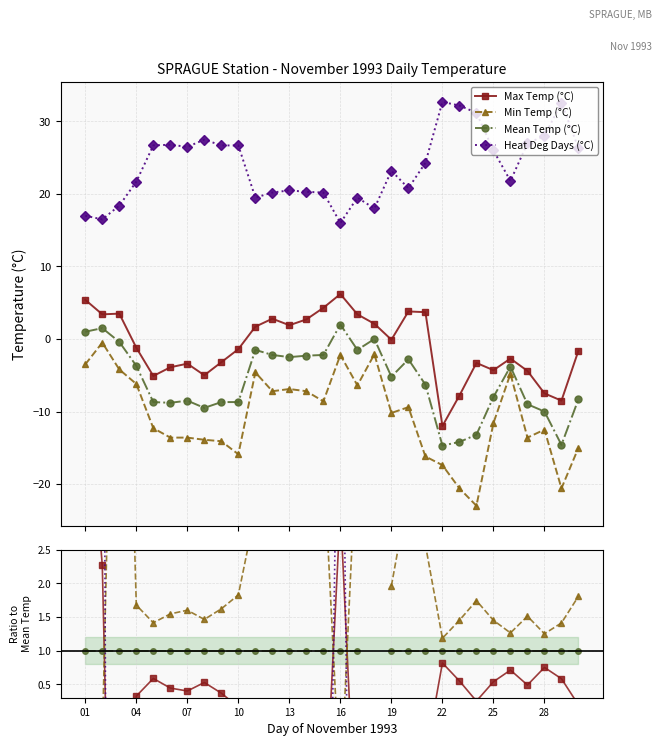

At which label does Max Temp (°C) first exceed 0?

01